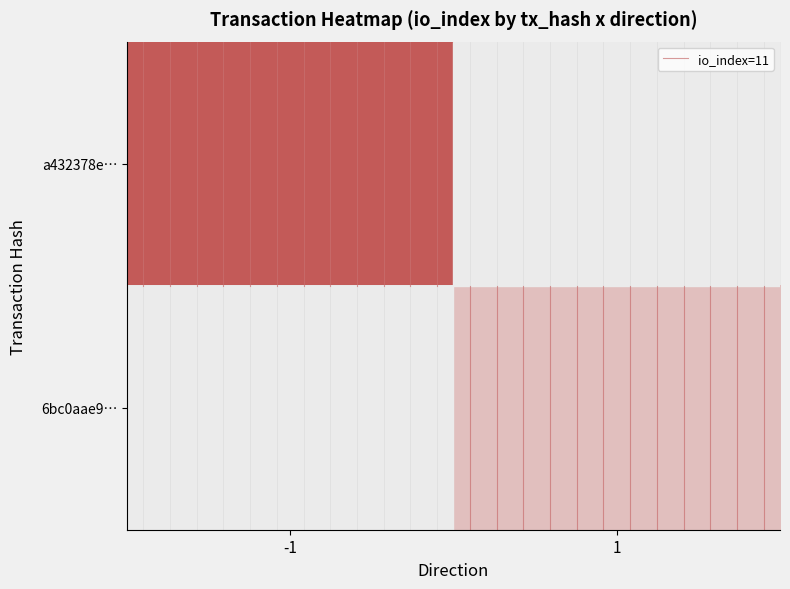

Which series has the largest total across all categories?

io_index=11